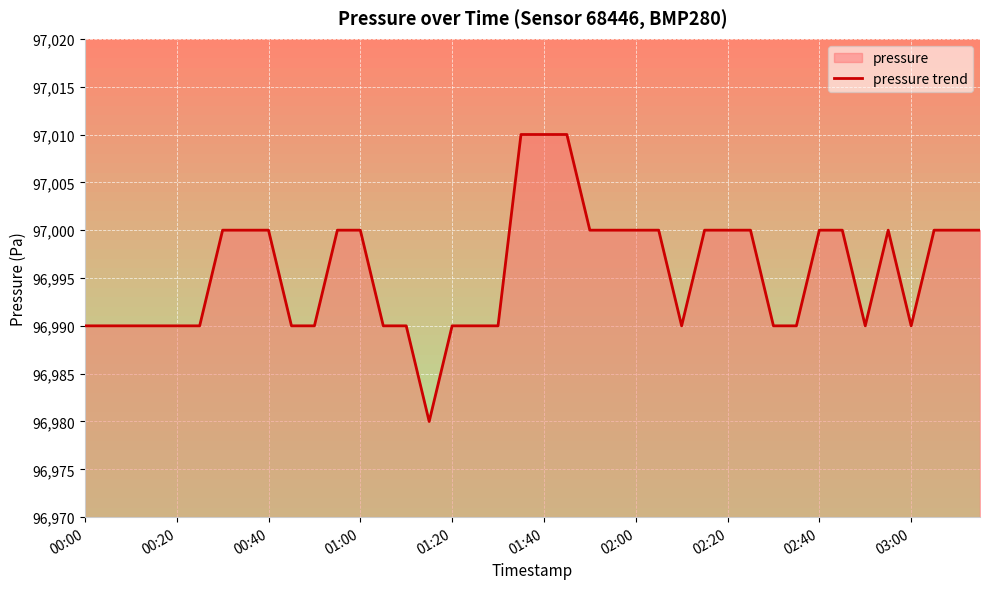

How many values are between 96990 and 97000?

36